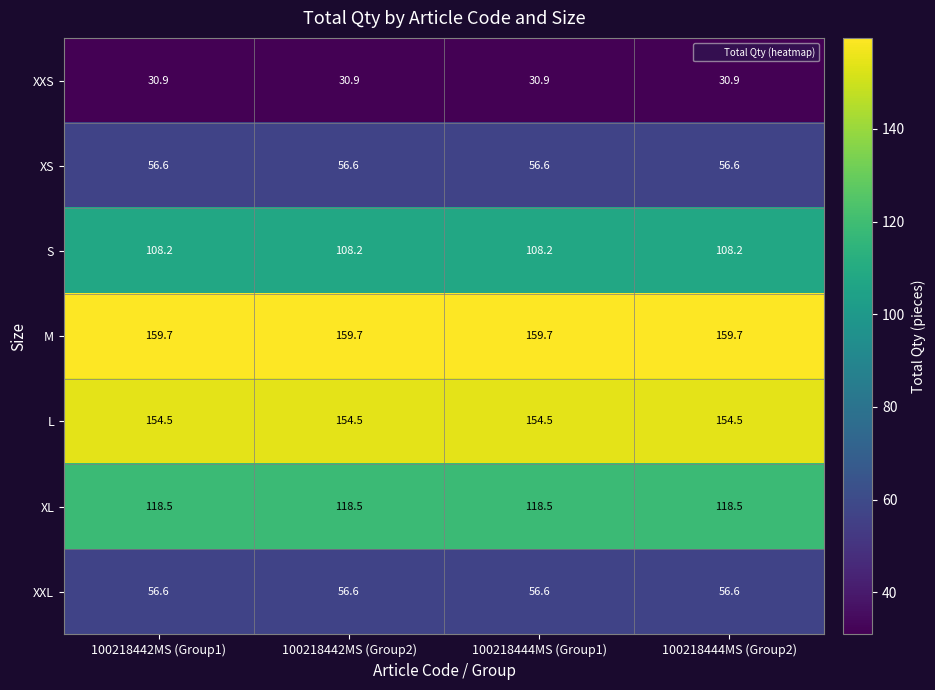

What is the average value of the XS series?

56.6